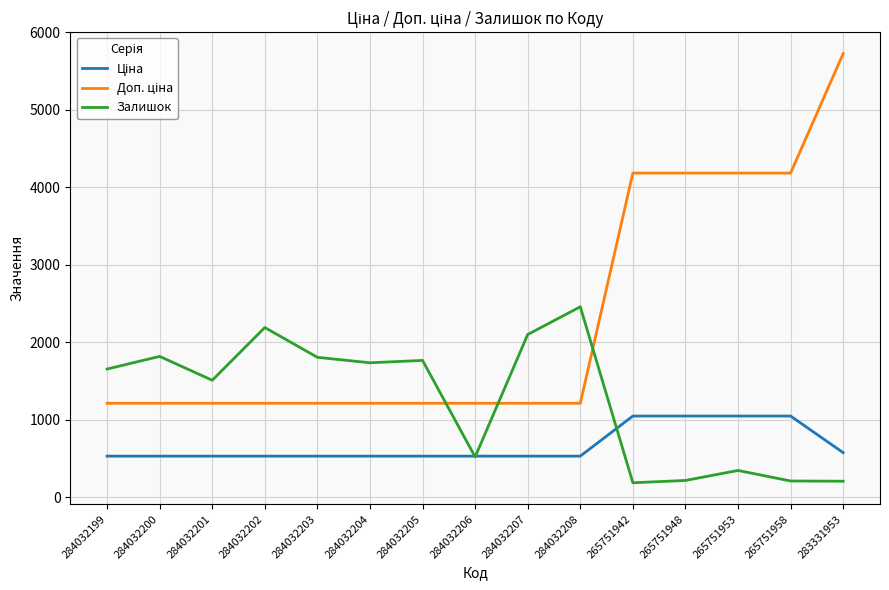

What is the smallest value displayed?

184.0